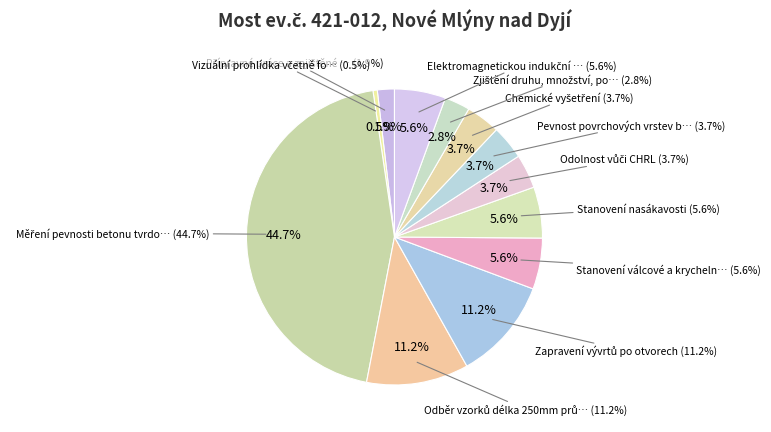

Rank the categories by value from lowest to highest.

Vizuální prohlídka včetně foto v terénu, Přípravné práce a zajištěné podkladů, Zjištění druhu, množství, polohy a stavu, Odolnost vůči CHRL, Pevnost povrchových vrstev betonu v tahu, Chemické vyšetření, Stanovení válcové a krychelné pevnosti, Stanovení nasákavosti, Elektromagnetickou indukční metodou, Odběr vzorků délka 250mm průměr 100mm, Zapravení vývrtů po otvorech, Měření pevnosti betonu tvrdoměrem